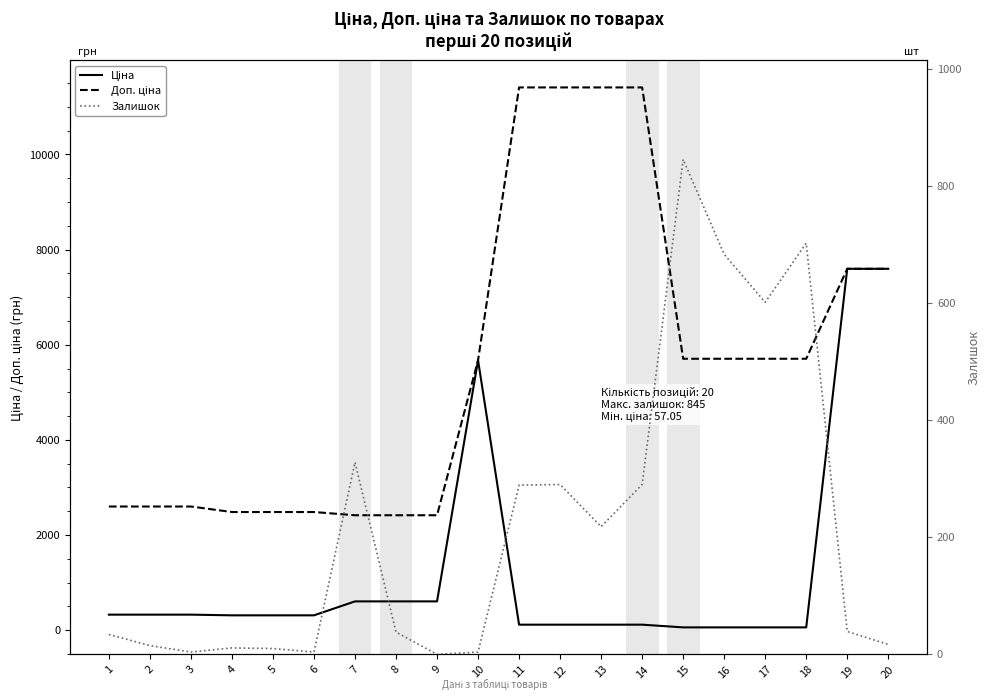

What is the difference between the second highest and second lowest values in the Доп. ціна series?

8995.2